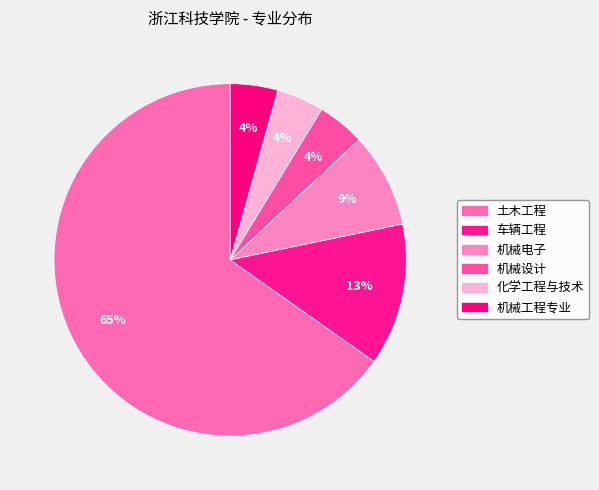

True or false: 化学工程与技术 accounts for 1% of the total.

False